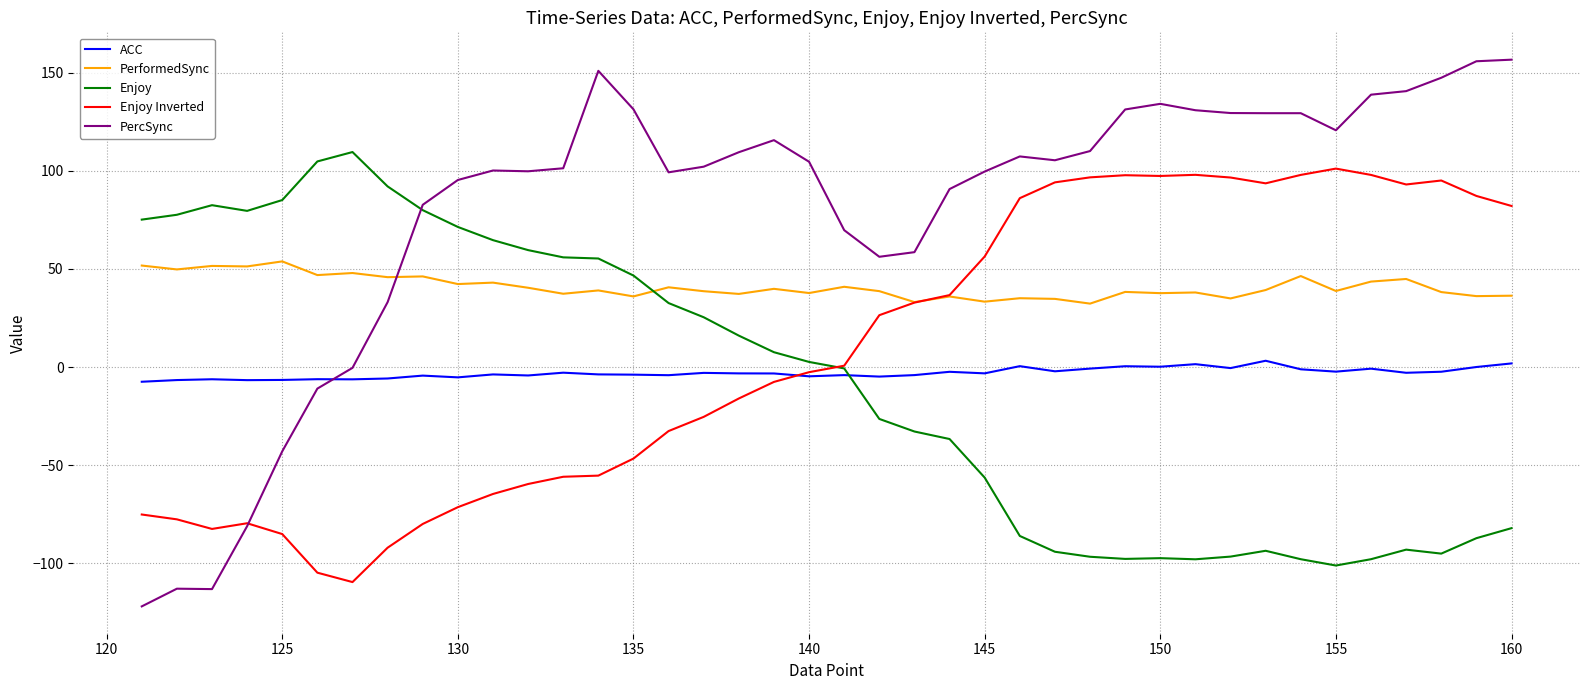

What is the smallest value displayed?

-122.0